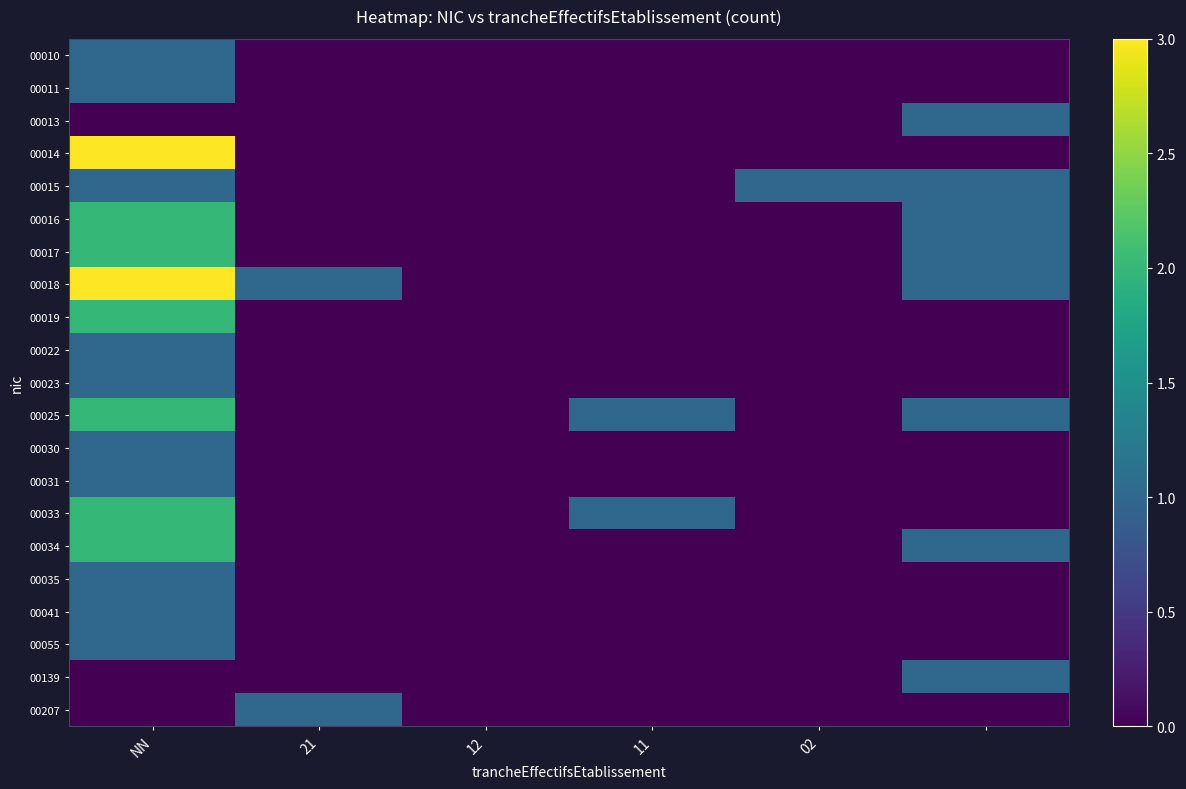

What is the total value across all series at 02?

1